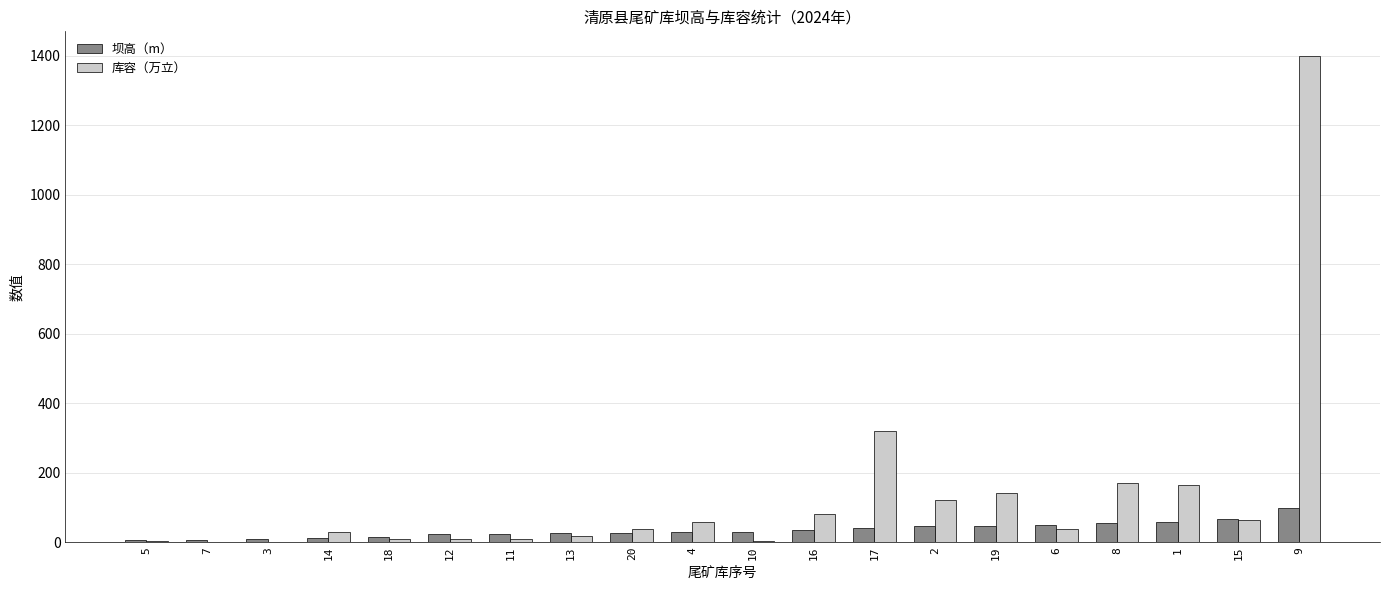

The value of 坝高（m） at 10 is 9.6. True or false?

False